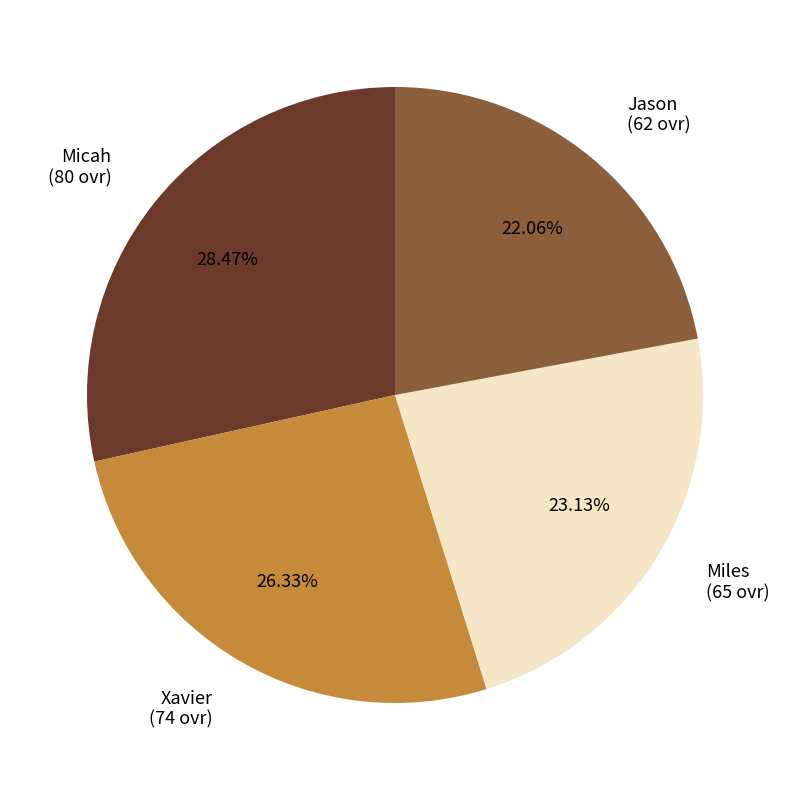

To the nearest percent, what is the difference between the Jason and Miles slice percentages?

1%